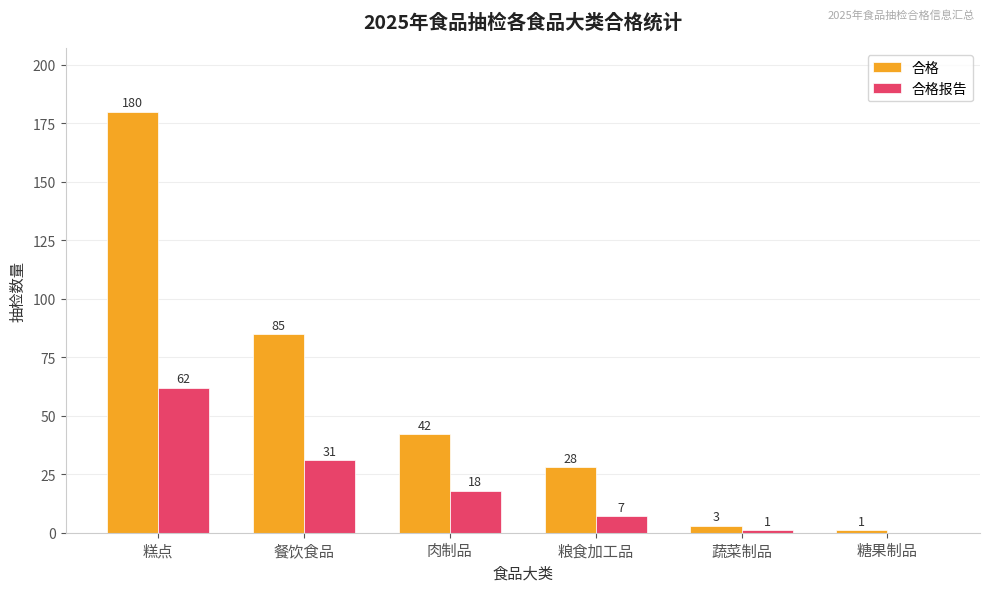

At which label does 合格报告 reach its peak?

糕点